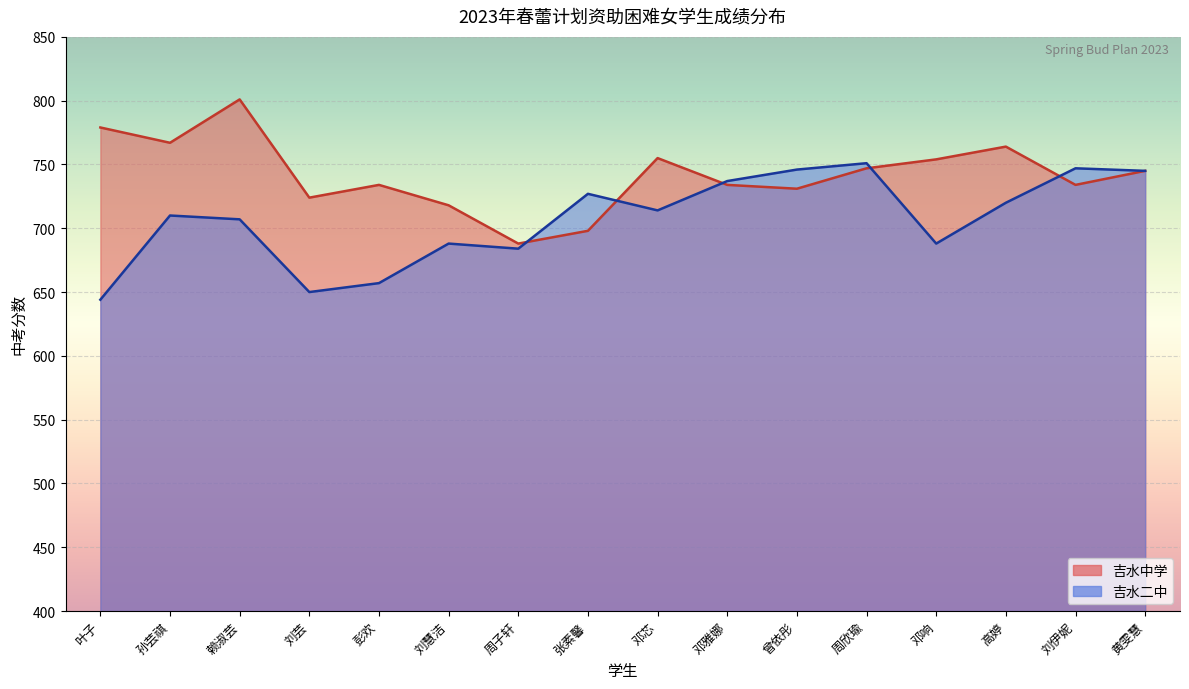

How many lines are shown in the chart?

2